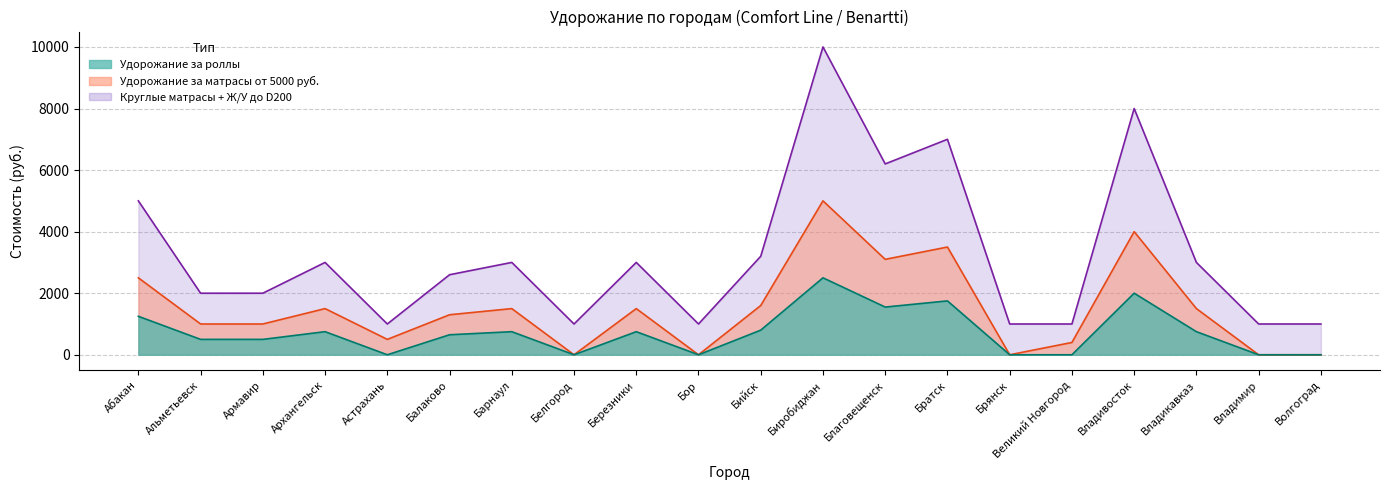

List the series in order of their overall mean, highest first.

Круглые матрасы + Ж/У до D200, Удорожание за матрасы от 5000 руб., Удорожание за роллы